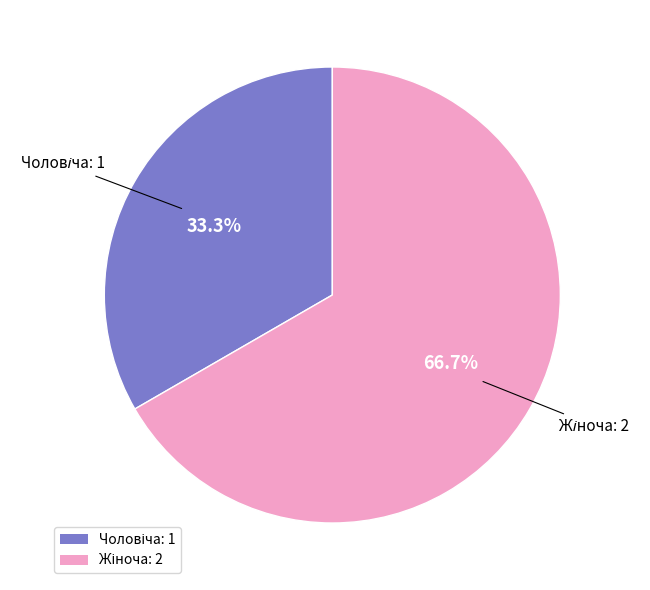

Does any single category account for the majority?

Yes